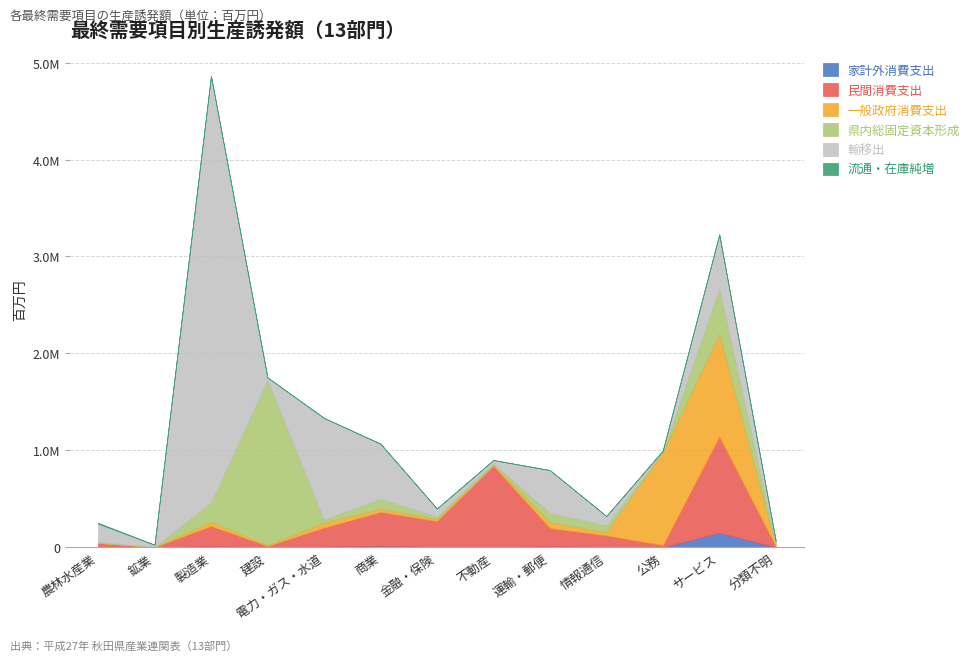

Reading right to left, list all the values displayed in this chart.

家計外消費支出: 分類不明=859.5	サービス=148783.4	公務=301.9	情報通信=3722.0	運輸・郵便=8963.6	不動産=1672.7	金融・保険=1557.0	商業=16061.8	電力・ガス・水道=5688.2	建設=470.4	製造業=9593.0	鉱業=64.7	農林水産業=1240.0
民間消費支出: 分類不明=11987.7	サービス=996080.3	公務=22444.9	情報通信=119488.5	運輸・郵便=189600.2	不動産=837882.5	金融・保険=269478.3	商業=349572.6	電力・ガス・水道=196855.4	建設=12772.2	製造業=210833.9	鉱業=2241.4	農林水産業=41693.8
一般政府消費支出: 分類不明=6558.1	サービス=1054134.5	公務=958838.1	情報通信=33404.4	運輸・郵便=60340.2	不動産=11739.2	金融・保険=21339.2	商業=31339.8	電力・ガス・水道=49767.7	建設=10687.5	製造業=43662.8	鉱業=562.3	農林水産業=4419.2
県内総固定資本形成: 分類不明=18785.3	サービス=470534.5	公務=6597.1	情報通信=69050.2	運輸・郵便=95448.0	不動産=13687.9	金融・保険=25821.1	商業=103692.5	電力・ガス・水道=33870.7	建設=1705503.1	製造業=197408.5	鉱業=1514.0	農林水産業=6816.5
輸移出: 分類不明=28138.8	サービス=558300.8	公務=9881.9	情報通信=96771.8	運輸・郵便=441870.5	不動産=35095.8	金融・保険=81935.5	商業=568176.9	電力・ガス・水道=1048880.6	建設=22893.3	製造業=4398916.5	鉱業=22383.3	農林水産業=189741.7
流通・在庫純増: 分類不明=69.7	サービス=539.1	公務=24.5	情報通信=70.7	運輸・郵便=535.9	不動産=39.9	金融・保険=104.4	商業=449.4	電力・ガス・水道=306.3	建設=38.0	製造業=5445.4	鉱業=26.4	農林水産業=9213.8